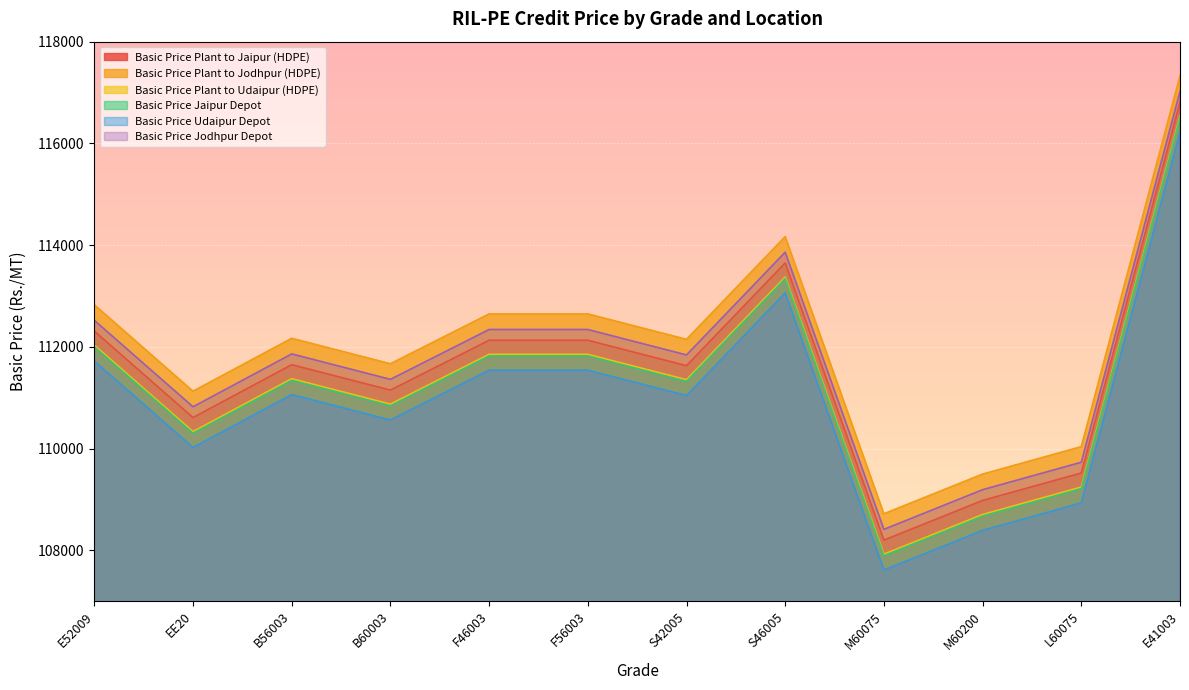

In Basic Price Jodhpur Depot, how many points are lower than both neighbors (excluding endpoints)?

4